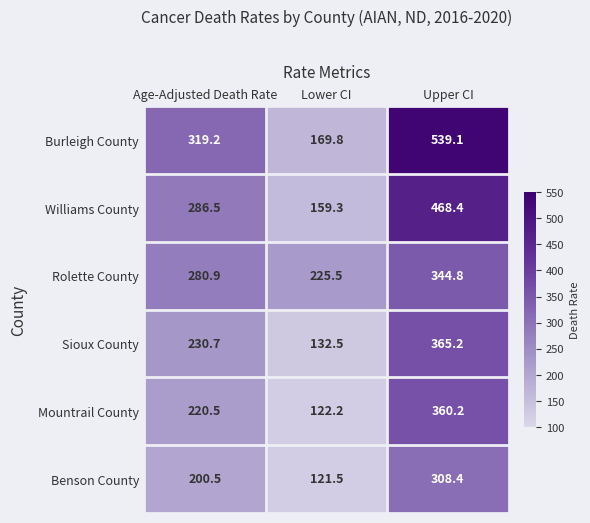

What is the sum of all Mountrail County values?

702.9